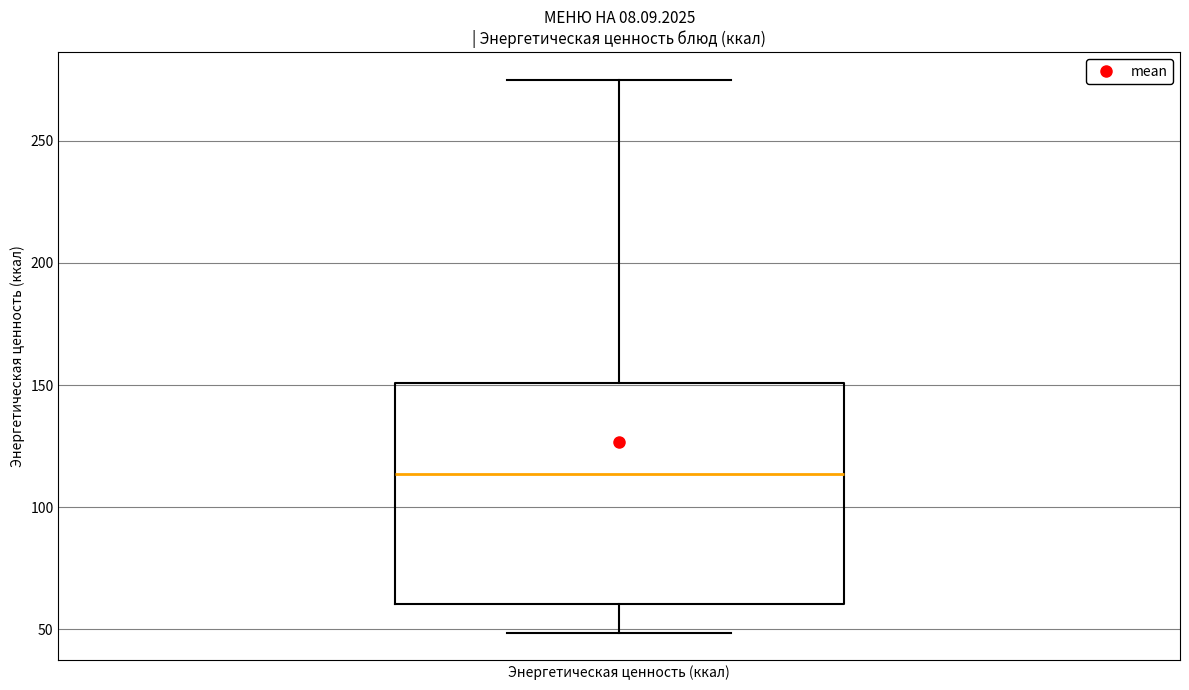

Transcribe this box plot: give where the median line is, the range the box spans, and where the two whiskers end, as read against the y-axis. The values are not printed on the chart, so give them approximately, as read against the axis.

median 115, box 60 to 150, whiskers 50 to 275